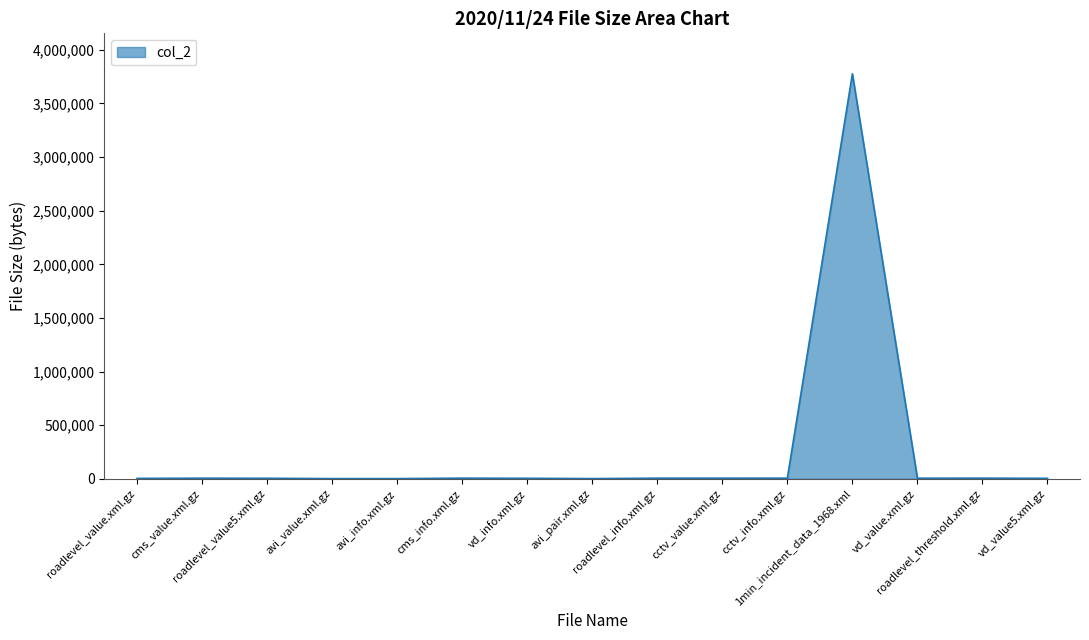

What is the maximum value shown in the chart?

3776754